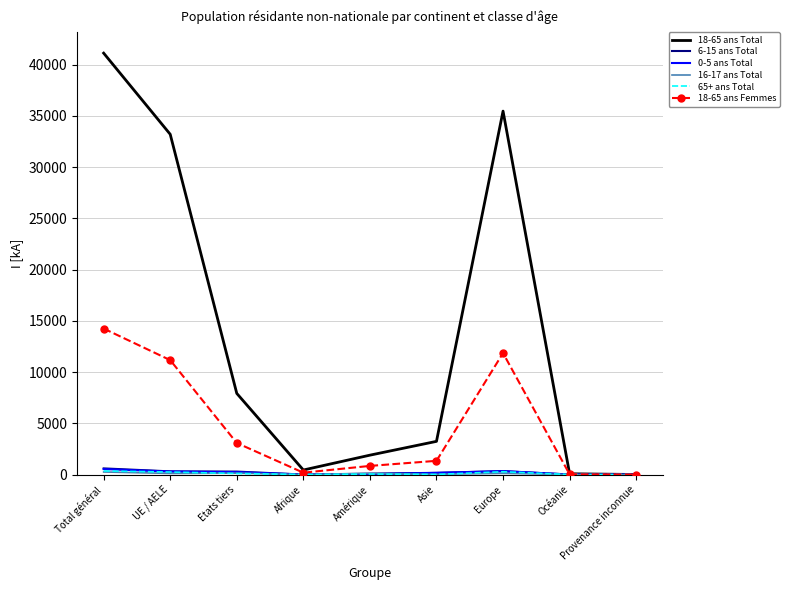

Which label corresponds to the largest value in the chart?

Total général